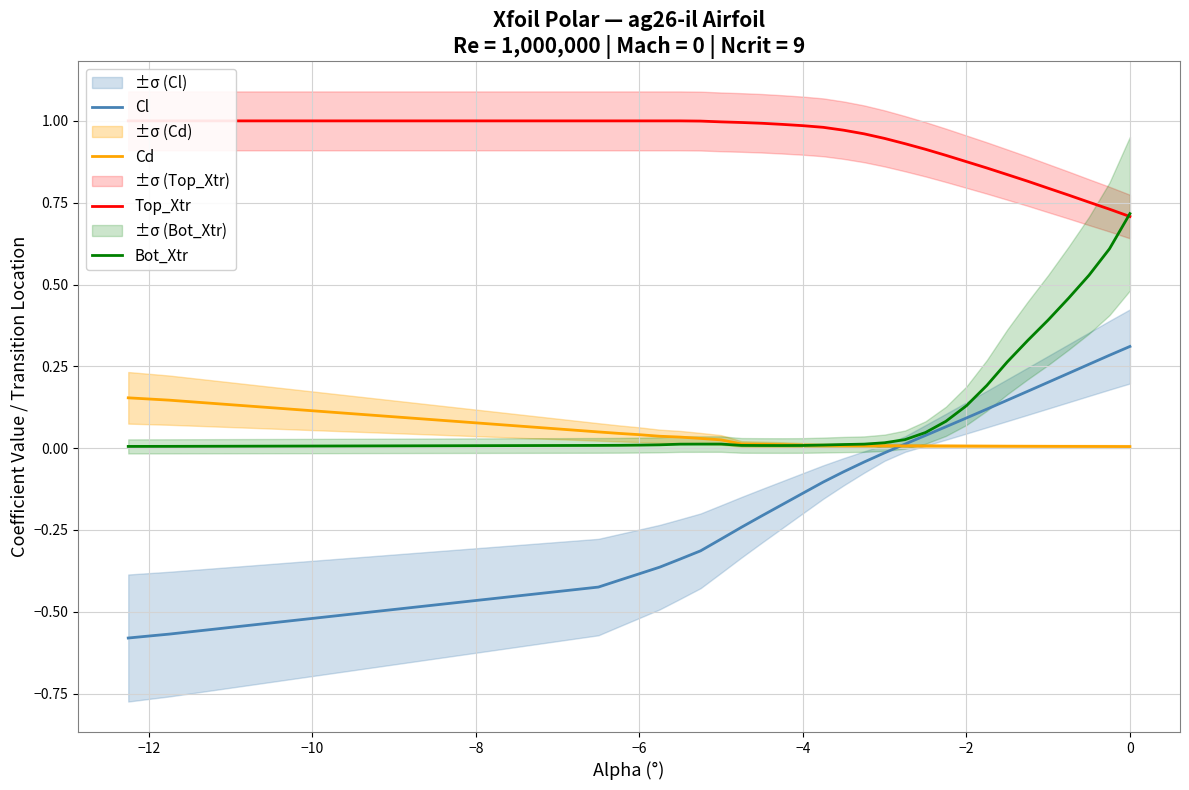

True or false: Cl has more than 1 interior local peaks.

False